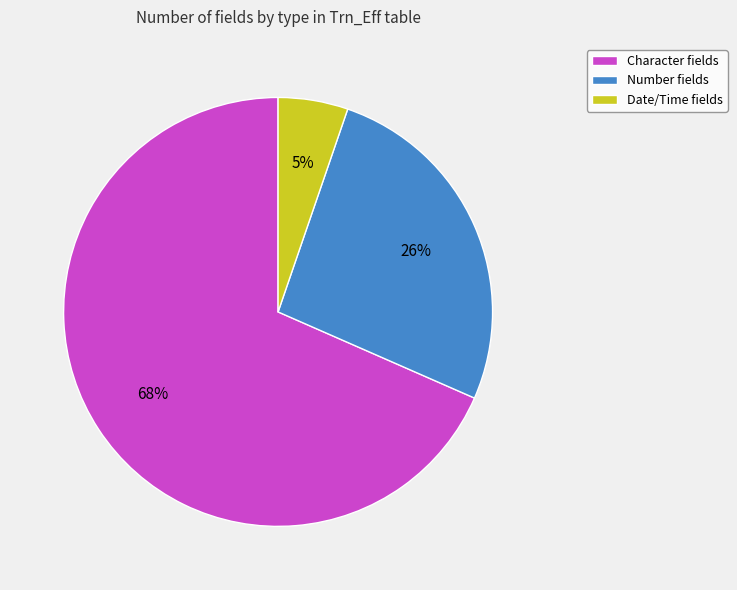

Do Character fields and Date/Time fields together represent more than half of the pie?

Yes